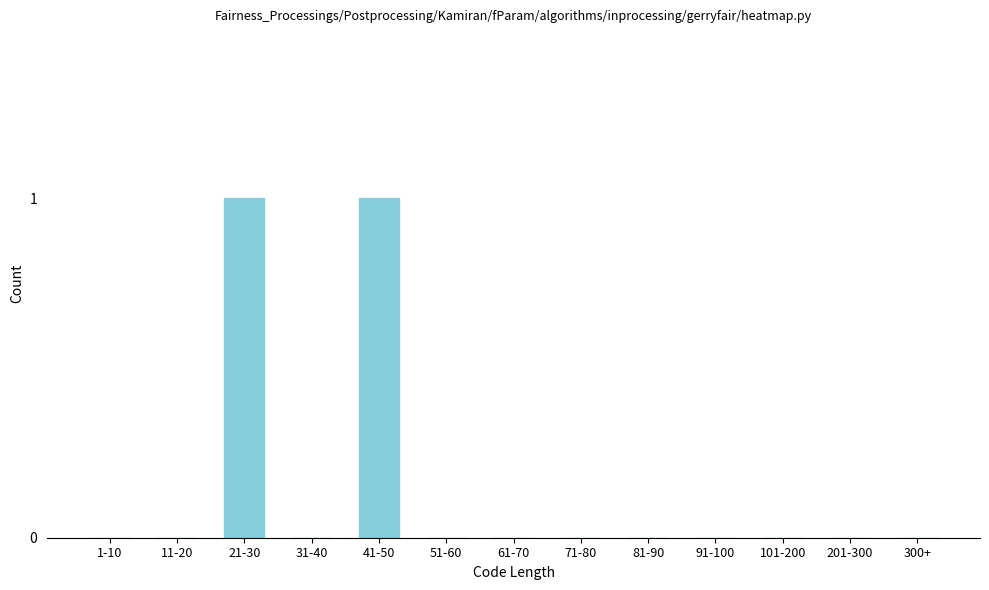

Reading left to right, what are all the values shown in this chart?

1-10=0	11-20=0	21-30=1	31-40=0	41-50=1	51-60=0	61-70=0	71-80=0	81-90=0	91-100=0	101-200=0	201-300=0	300+=0